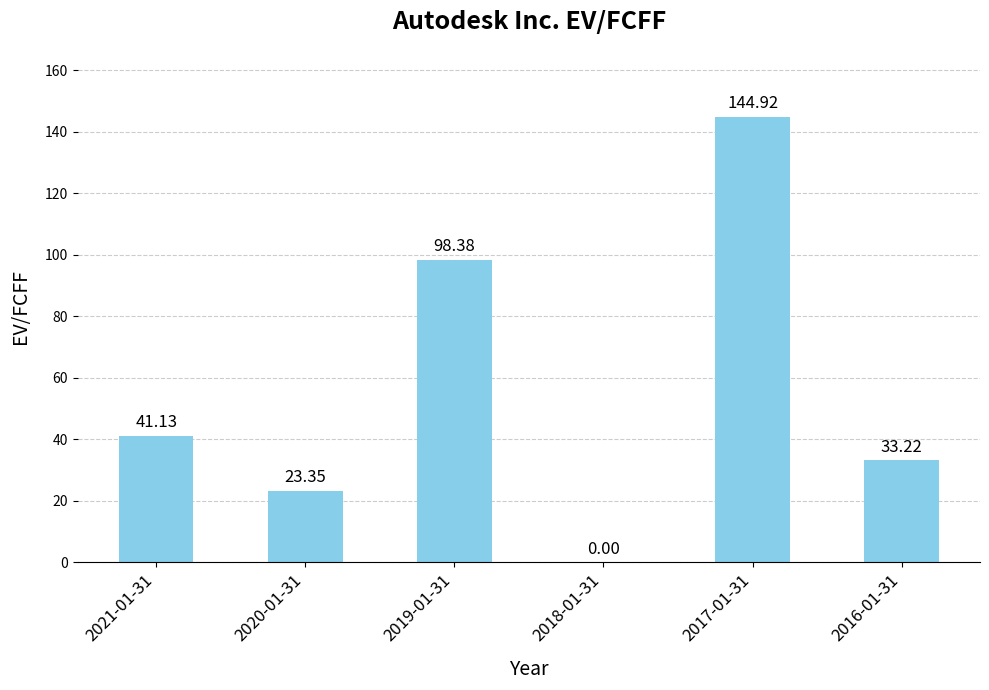

What is the change in value from 2017-01-31 to 2016-01-31?

-111.7